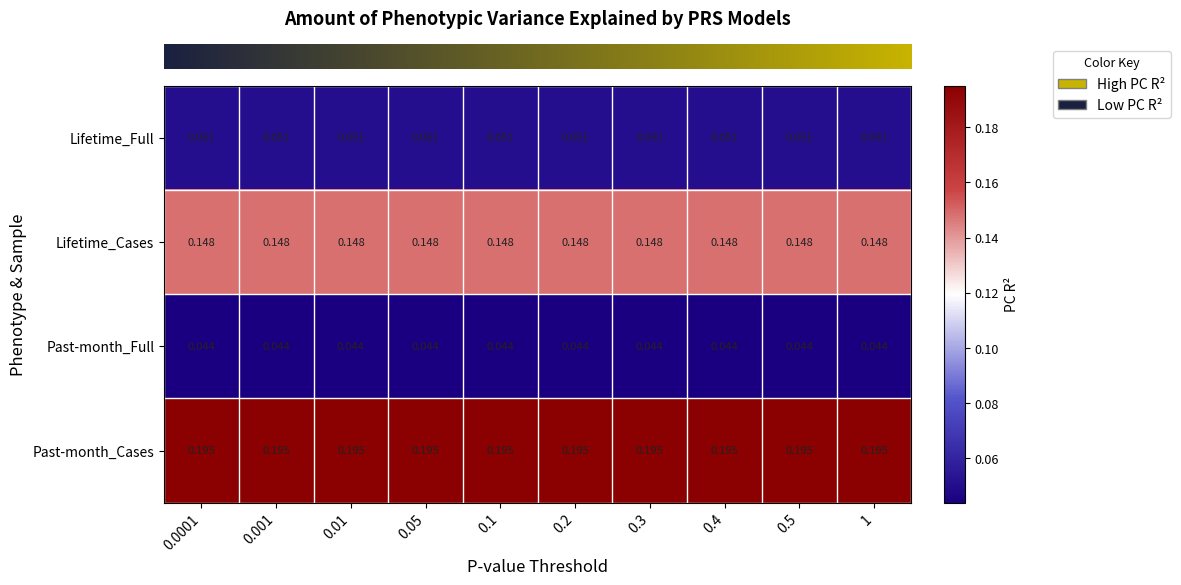

Which series has the largest total across all categories?

Past-month_Cases